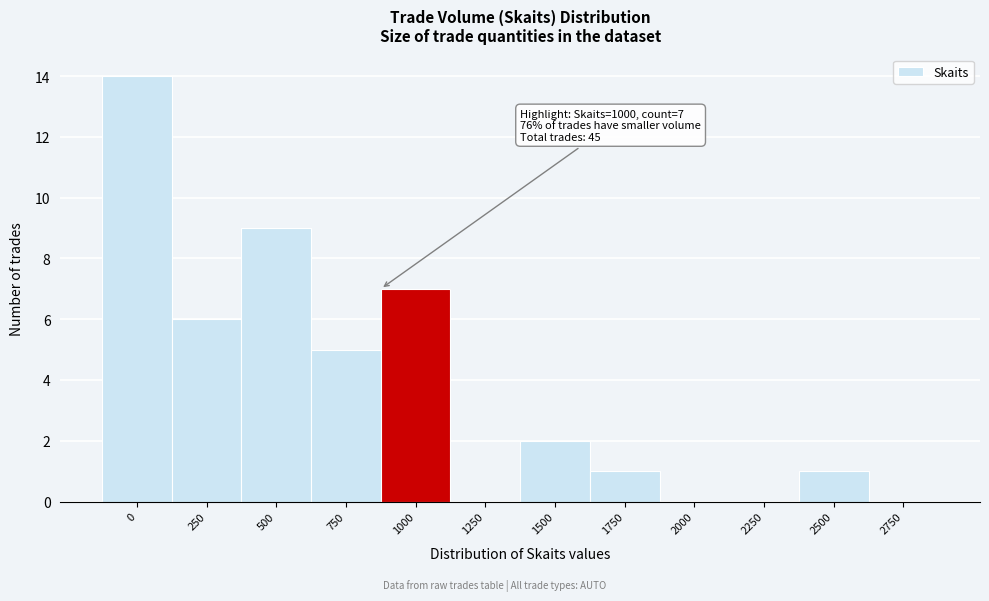

Reading left to right, what are all the values shown in this chart?

0=14	250=6	500=9	750=5	1000=7	1250=0	1500=2	1750=1	2000=0	2250=0	2500=1	2750=0